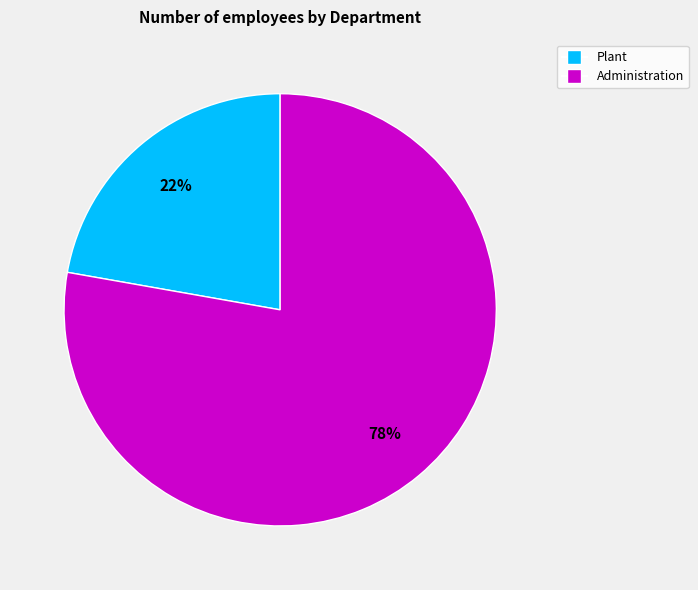

Which category has the biggest portion of the pie?

Administration